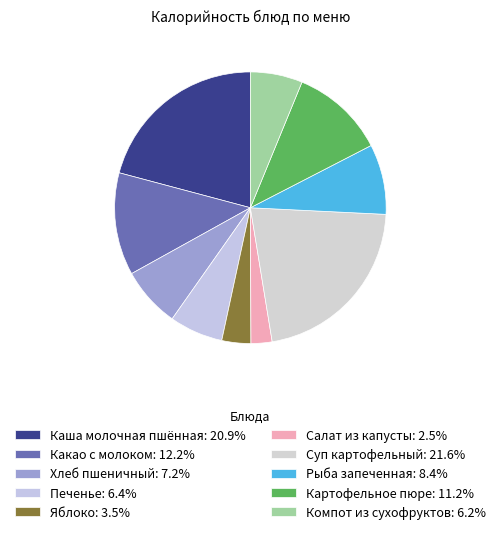

Does any single category account for the majority?

No